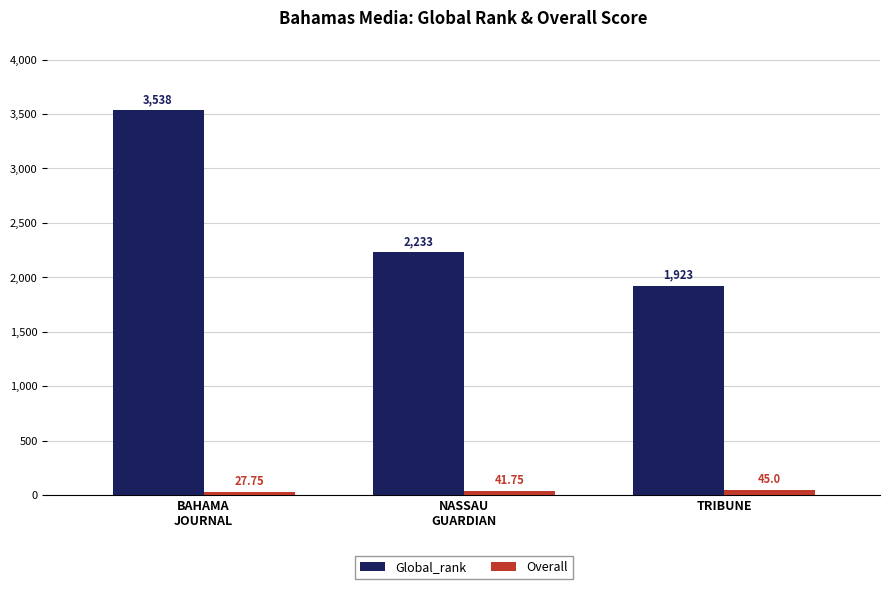

What value does the Overall series have at TRIBUNE?

45.0